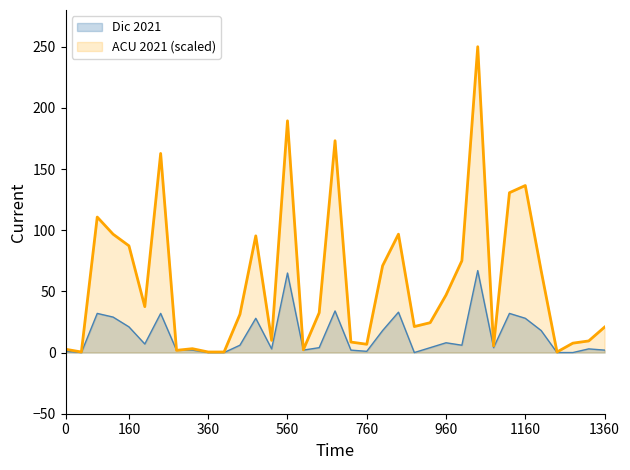

Is it true that Dic 2021 equals 2.0 at 1360?

True